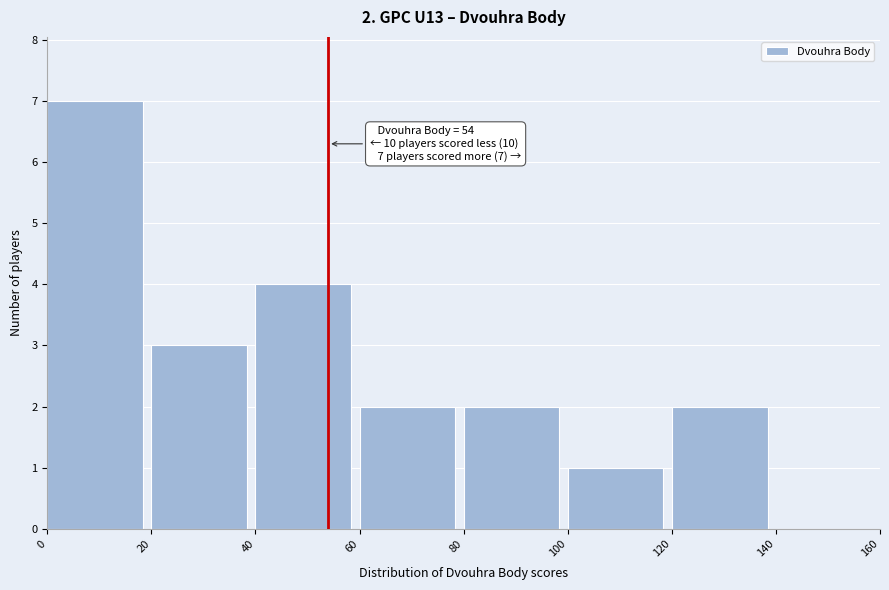

Over which range of the x-axis is the bar tallest?

0 to 20